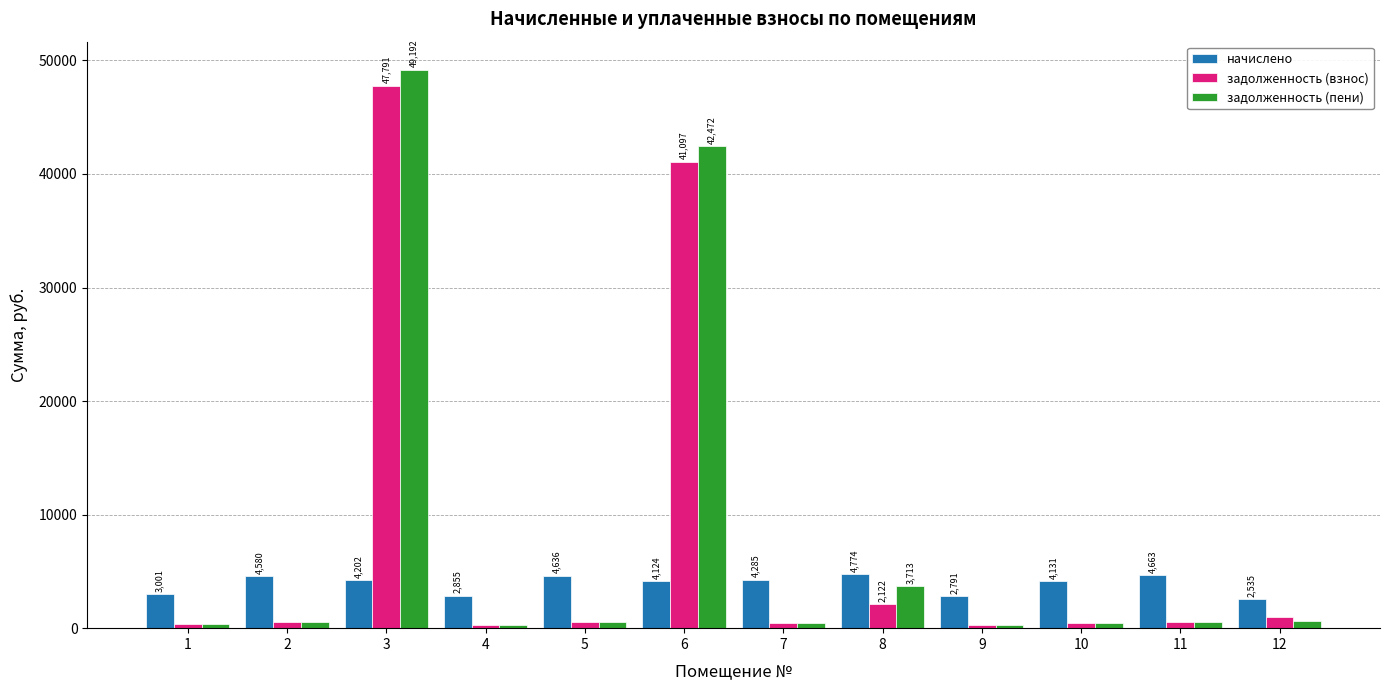

List the series in order of their peak value, lowest first.

начислено, задолженность (взнос), задолженность (пени)